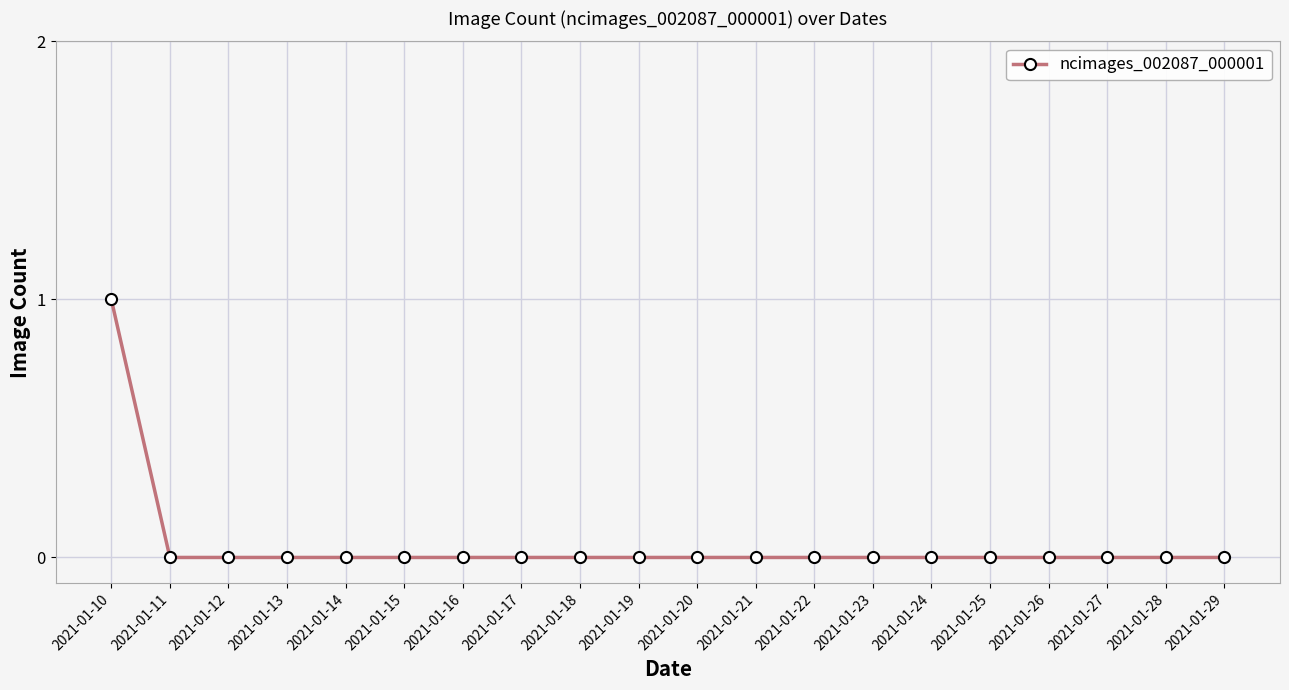

Reading left to right, what are all the values shown in this chart?

2021-01-10=1	2021-01-11=0	2021-01-12=0	2021-01-13=0	2021-01-14=0	2021-01-15=0	2021-01-16=0	2021-01-17=0	2021-01-18=0	2021-01-19=0	2021-01-20=0	2021-01-21=0	2021-01-22=0	2021-01-23=0	2021-01-24=0	2021-01-25=0	2021-01-26=0	2021-01-27=0	2021-01-28=0	2021-01-29=0